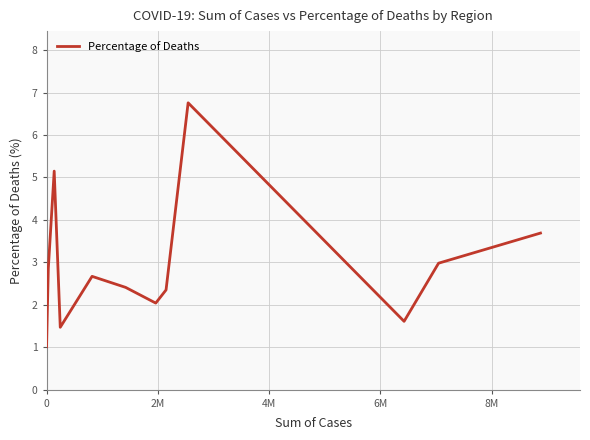

What is the minimum value shown in the chart?

1.0